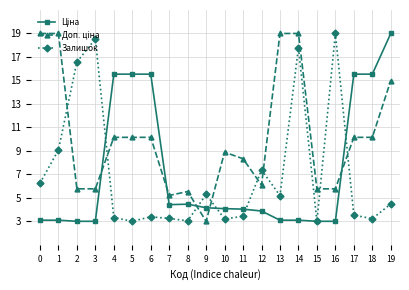

True or false: Залишок has a value of 19.0 at 16.

True